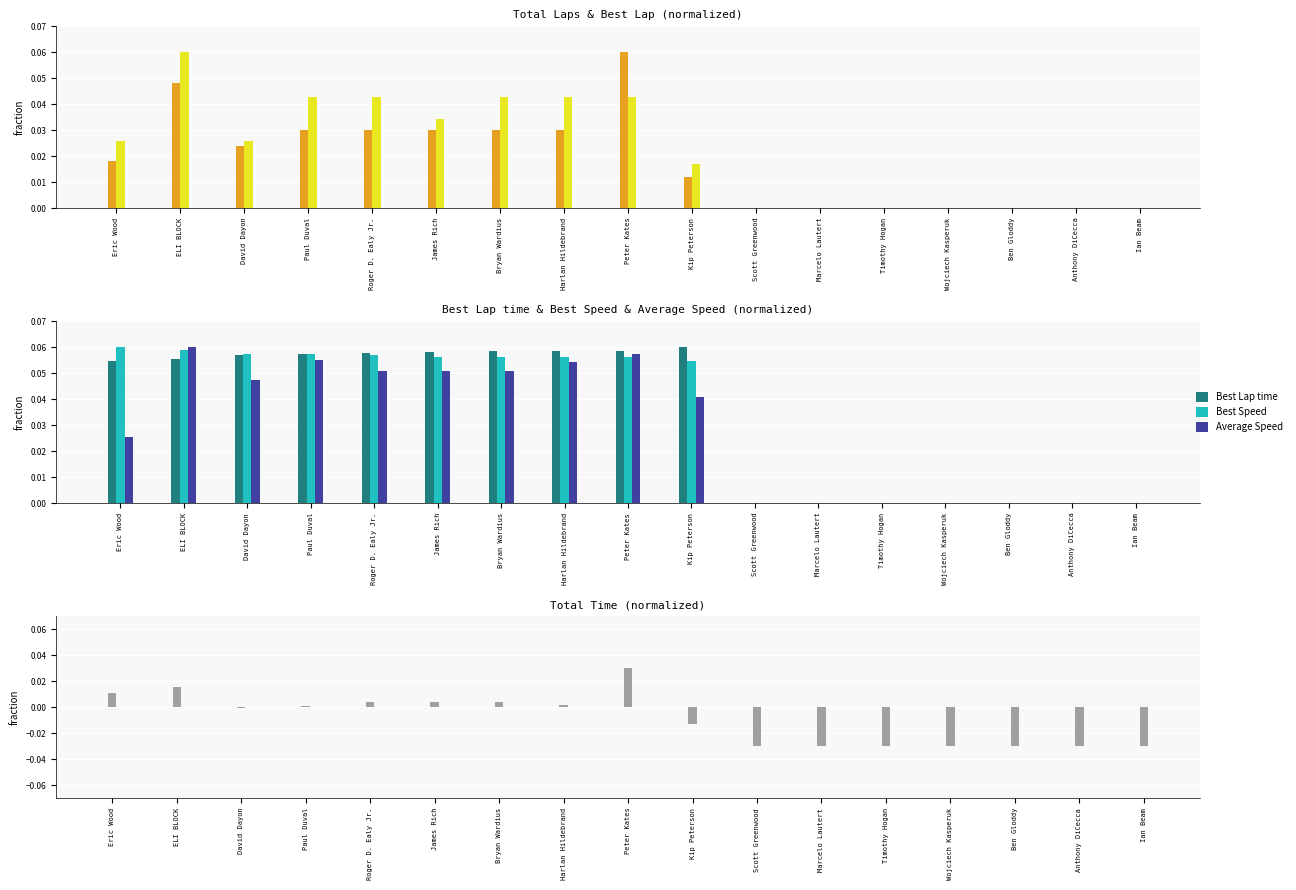

Reading left to right, list all the values displayed in this chart.

Total Laps: Eric Wood=0.0	ELI BLOCK=0.0	David Dayon=0.0	Paul Duval=0.0	Roger D. Ealy Jr.=0.0	James Rich=0.0	Bryan Wardius=0.0	Harlan Hildebrand=0.0	Peter Kates=0.1	Kip Peterson=0.0	Scott Greenwood=0.0	Marcelo Lautert=0.0	Timothy Hogan=0.0	Wojciech Kasperuk=0.0	Ben Gloddy=0.0	Anthony DiCecca=0.0	Ian Beam=0.0
Best Lap: Eric Wood=0.0	ELI BLOCK=0.1	David Dayon=0.0	Paul Duval=0.0	Roger D. Ealy Jr.=0.0	James Rich=0.0	Bryan Wardius=0.0	Harlan Hildebrand=0.0	Peter Kates=0.0	Kip Peterson=0.0	Scott Greenwood=0.0	Marcelo Lautert=0.0	Timothy Hogan=0.0	Wojciech Kasperuk=0.0	Ben Gloddy=0.0	Anthony DiCecca=0.0	Ian Beam=0.0
Best Lap time: Eric Wood=0.1	ELI BLOCK=0.1	David Dayon=0.1	Paul Duval=0.1	Roger D. Ealy Jr.=0.1	James Rich=0.1	Bryan Wardius=0.1	Harlan Hildebrand=0.1	Peter Kates=0.1	Kip Peterson=0.1	Scott Greenwood=0.0	Marcelo Lautert=0.0	Timothy Hogan=0.0	Wojciech Kasperuk=0.0	Ben Gloddy=0.0	Anthony DiCecca=0.0	Ian Beam=0.0
Best Speed: Eric Wood=0.1	ELI BLOCK=0.1	David Dayon=0.1	Paul Duval=0.1	Roger D. Ealy Jr.=0.1	James Rich=0.1	Bryan Wardius=0.1	Harlan Hildebrand=0.1	Peter Kates=0.1	Kip Peterson=0.1	Scott Greenwood=0.0	Marcelo Lautert=0.0	Timothy Hogan=0.0	Wojciech Kasperuk=0.0	Ben Gloddy=0.0	Anthony DiCecca=0.0	Ian Beam=0.0
Average Speed: Eric Wood=0.0	ELI BLOCK=0.1	David Dayon=0.0	Paul Duval=0.1	Roger D. Ealy Jr.=0.1	James Rich=0.1	Bryan Wardius=0.1	Harlan Hildebrand=0.1	Peter Kates=0.1	Kip Peterson=0.0	Scott Greenwood=0.0	Marcelo Lautert=0.0	Timothy Hogan=0.0	Wojciech Kasperuk=0.0	Ben Gloddy=0.0	Anthony DiCecca=0.0	Ian Beam=0.0
Total Time: Eric Wood=0.0	ELI BLOCK=0.0	David Dayon=-0.0	Paul Duval=0.0	Roger D. Ealy Jr.=0.0	James Rich=0.0	Bryan Wardius=0.0	Harlan Hildebrand=0.0	Peter Kates=0.0	Kip Peterson=-0.0	Scott Greenwood=-0.0	Marcelo Lautert=-0.0	Timothy Hogan=-0.0	Wojciech Kasperuk=-0.0	Ben Gloddy=-0.0	Anthony DiCecca=-0.0	Ian Beam=-0.0